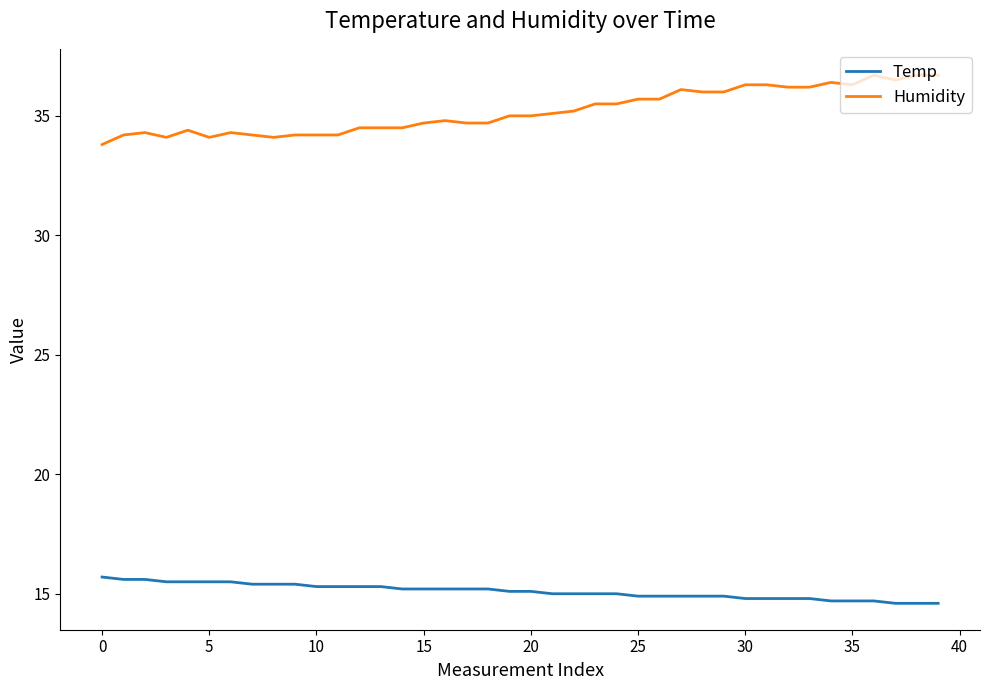

Does the chart display data point markers on the line(s)?

No